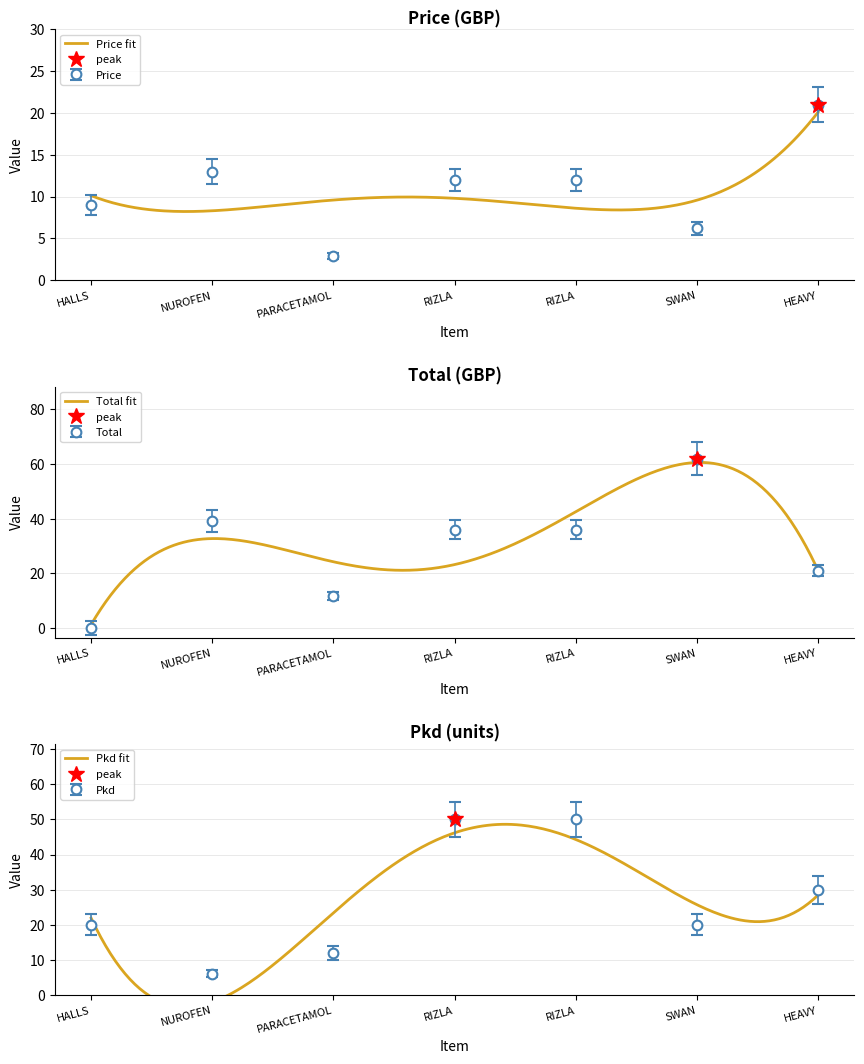

What is the maximum value for Price fit?

20.1